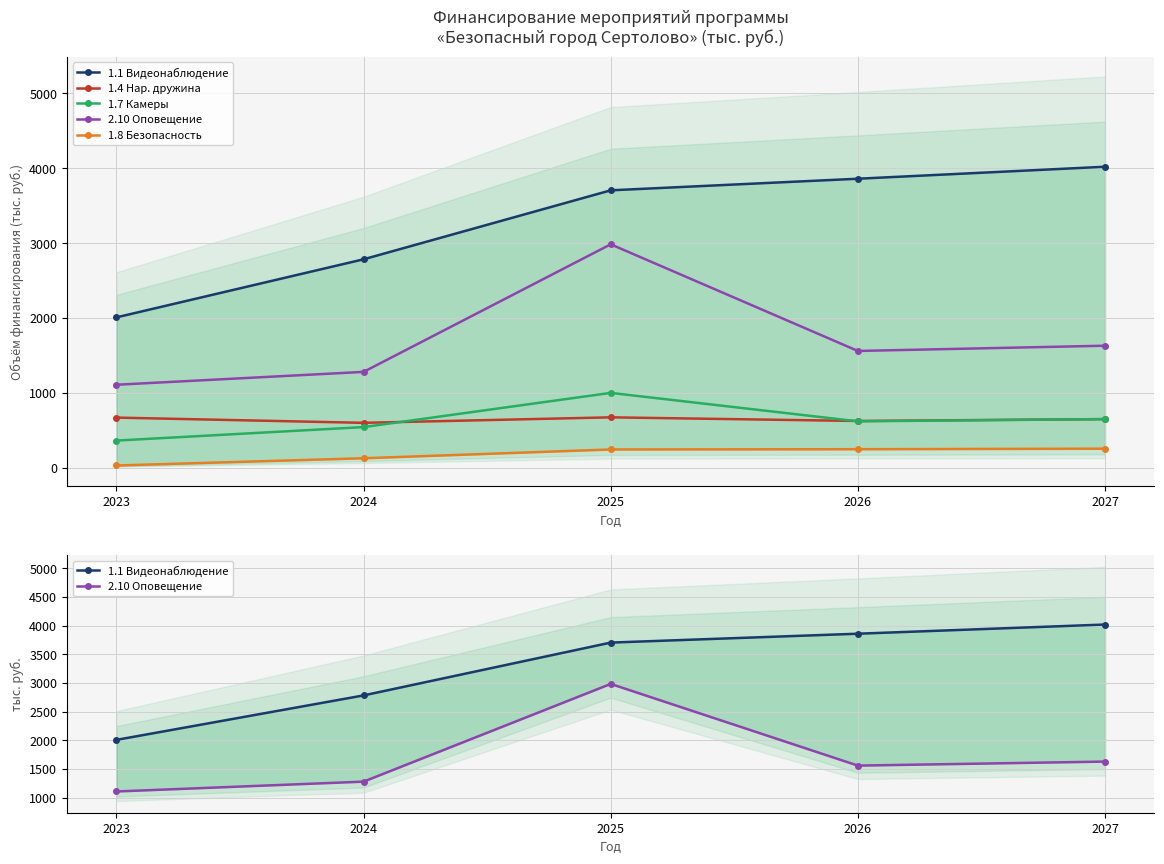

Where does the 1.4 Нар. дружина series first go above 650?

2023